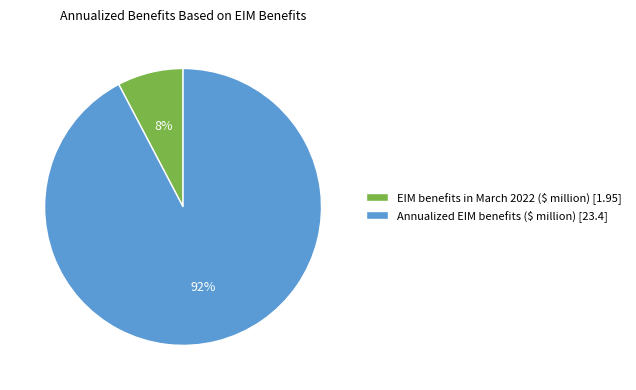

To the nearest percent, what is the combined percentage of Annualized EIM benefits ($ million) and EIM benefits in March 2022 ($ million)?

100%